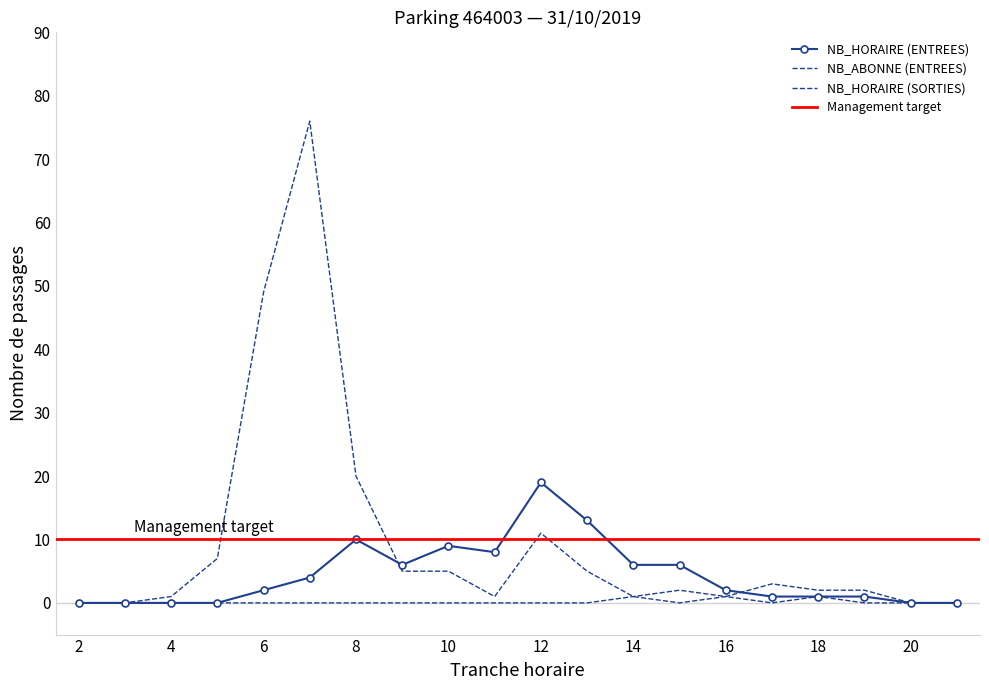

How many times do NB_ABONNE (ENTREES) and NB_HORAIRE (ENTREES) cross each other?

1